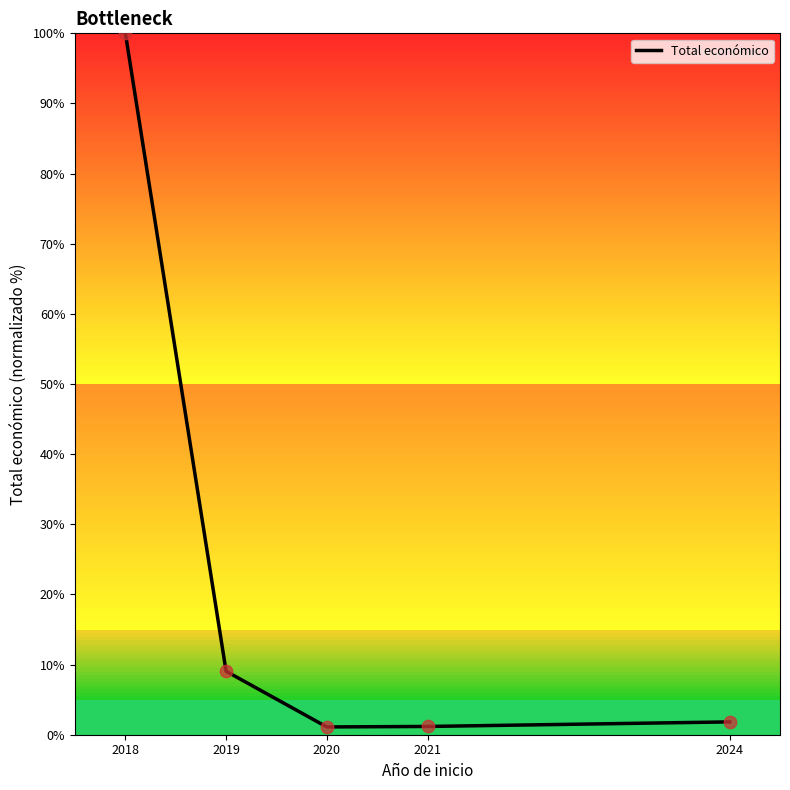

What is the change in value from 2018 to 2019?

-91.0